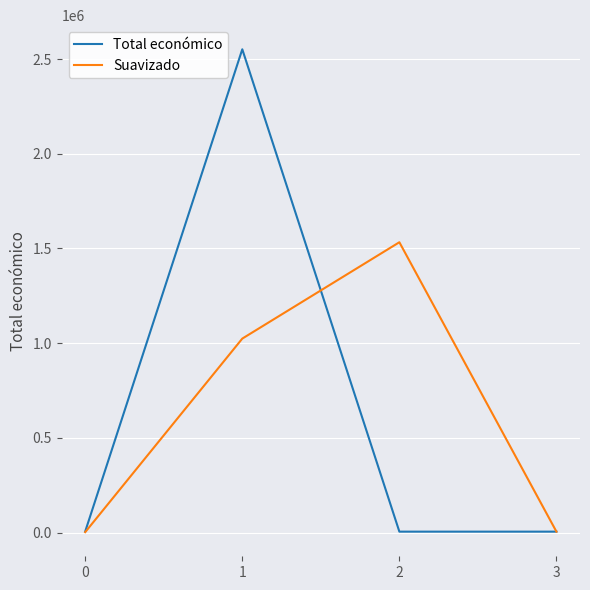

Rank the series by their maximum value, from highest to lowest.

Total económico, Suavizado